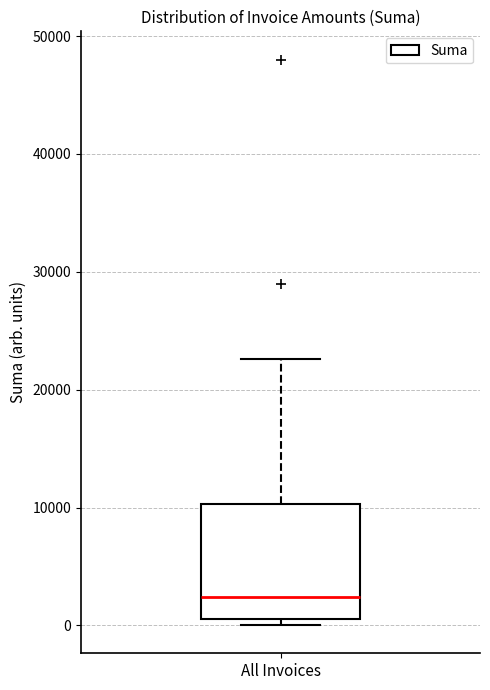

Read this box plot against the y-axis: the position of the median line, the range covered by the box, and the ends of both whiskers. The values are not printed on the chart, so give them approximately, as read against the axis.

median 2000, box 1000 to 10000, whiskers 0 to 23000